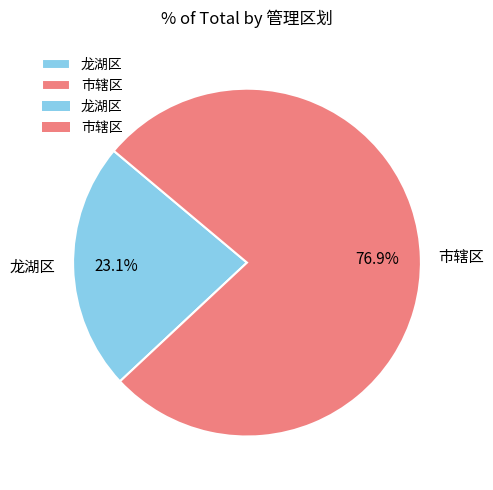

Rank the categories by value from lowest to highest.

龙湖区, 市辖区